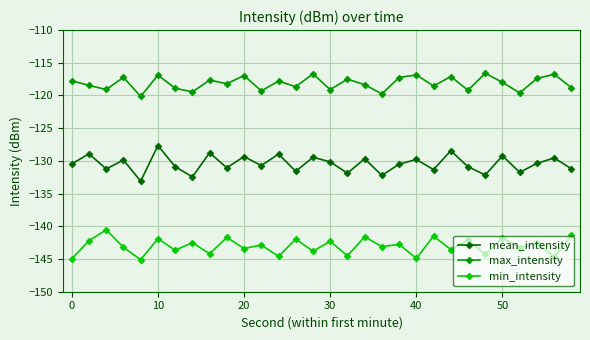

List the series in order of their peak value, highest first.

max_intensity, mean_intensity, min_intensity